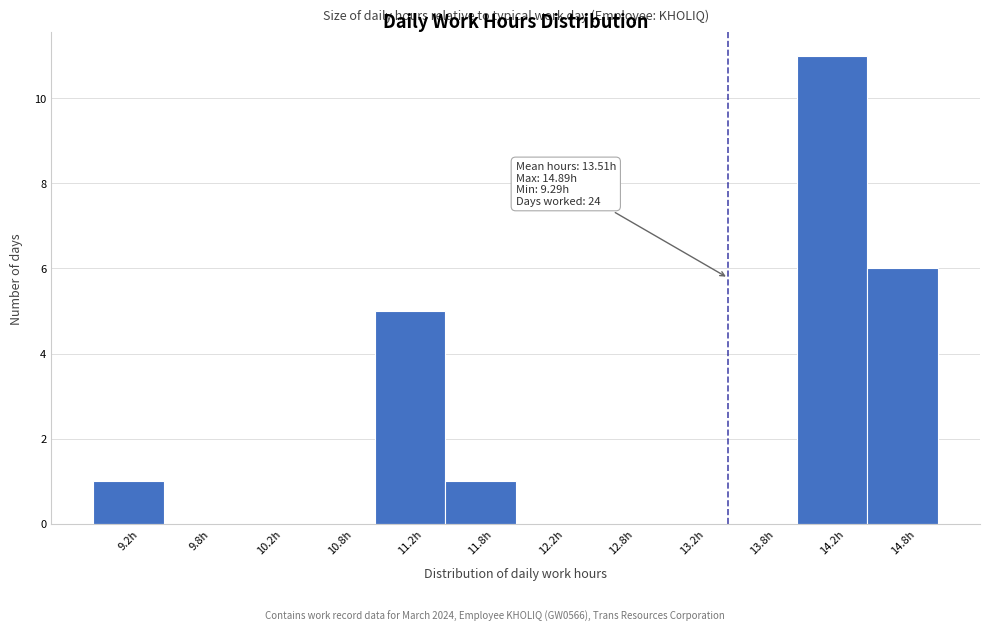

Over which range of the x-axis is the bar tallest?

14.0 to 14.5